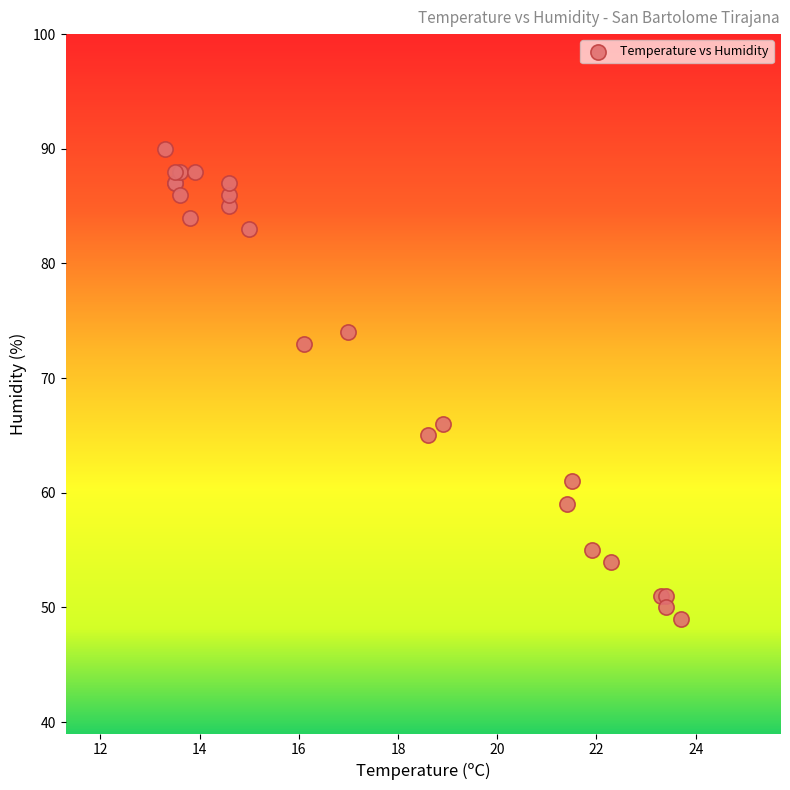

What Y value in the scatter plot is closest to 69?

66